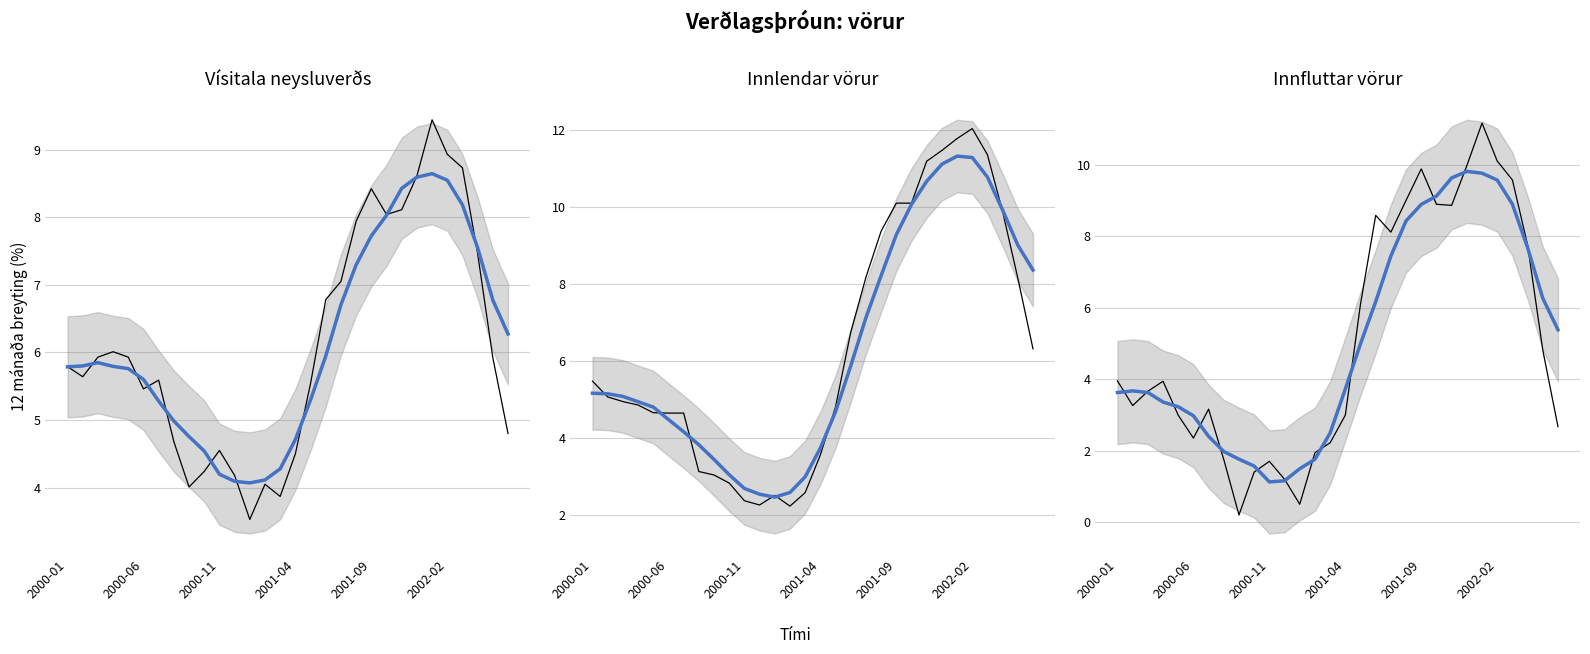

At which label does Vísitala neysluverðs first exceed 5?

2000-01